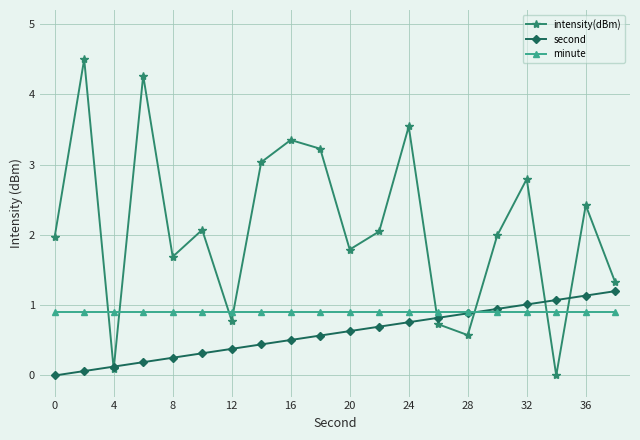

How many values in intensity(dBm) are above zero?

19